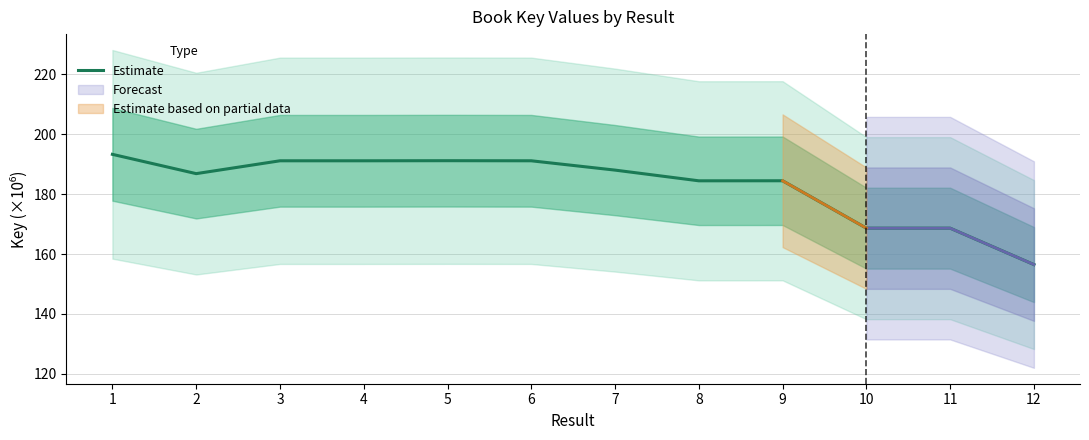

List the labels in order of value, smallest first.

12, 11, 10, 8, 9, 2, 7, 3, 4, 6, 5, 1